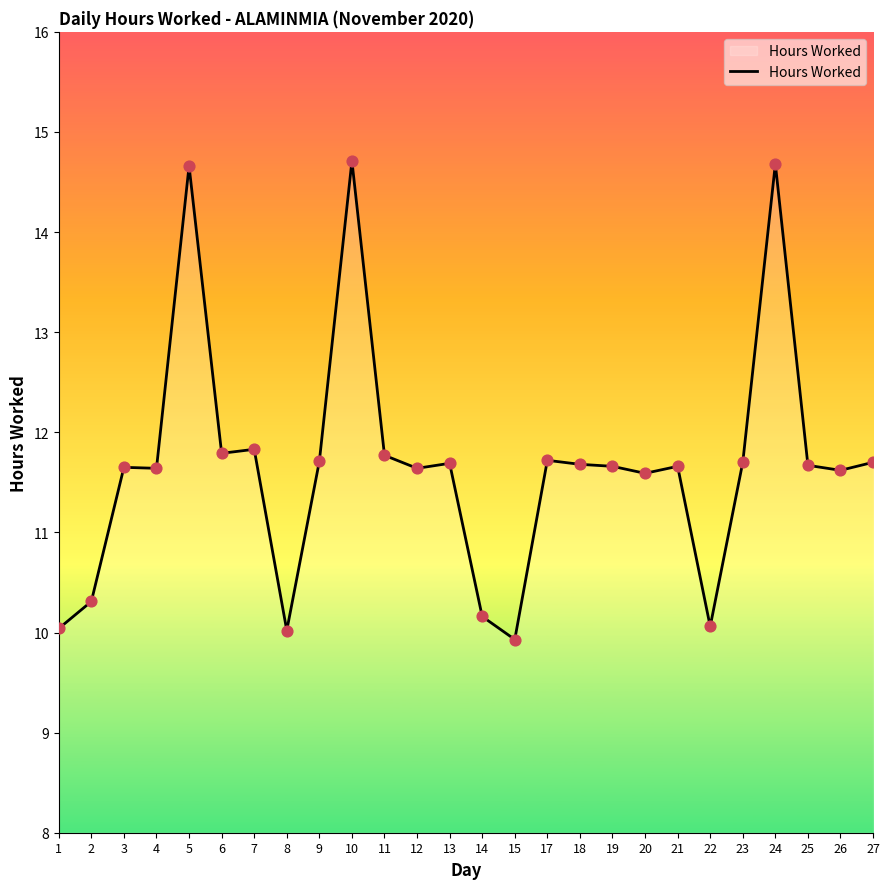

Which has a higher value, 23 or 10?

10